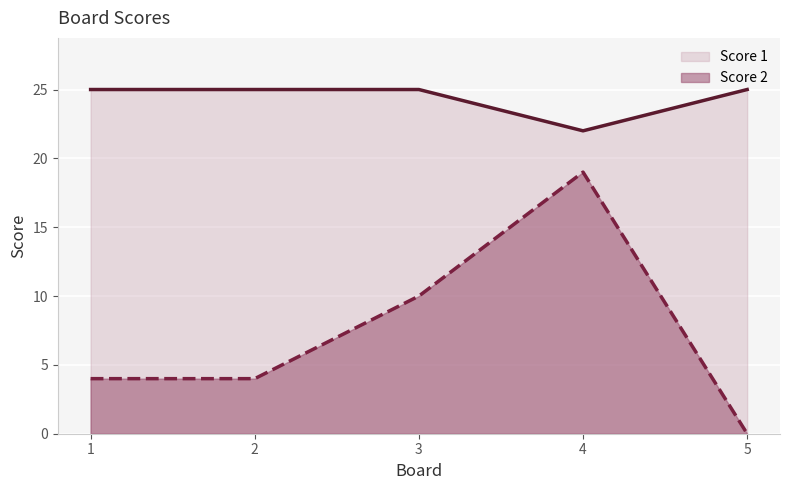

What value does the Score 1 series have at 2?

25